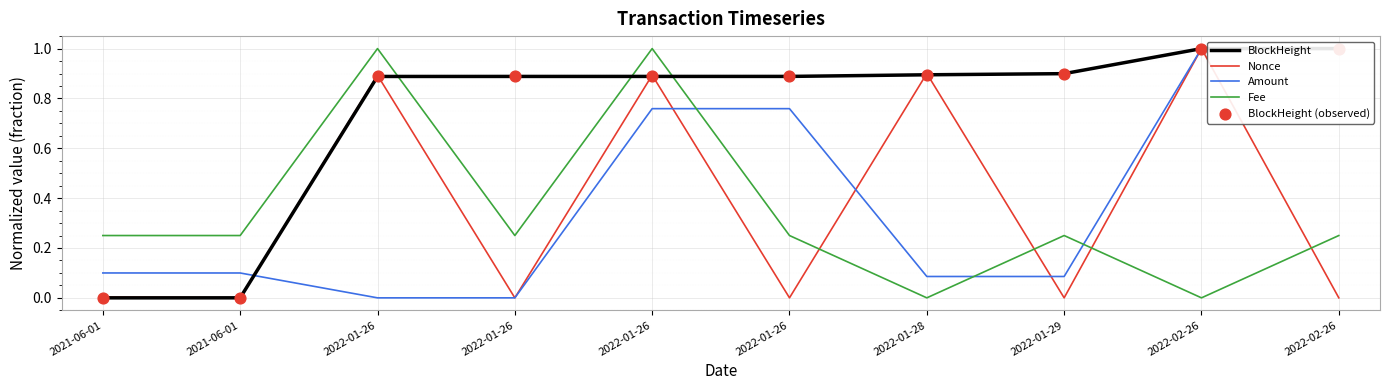

Which series has the largest total across all categories?

BlockHeight